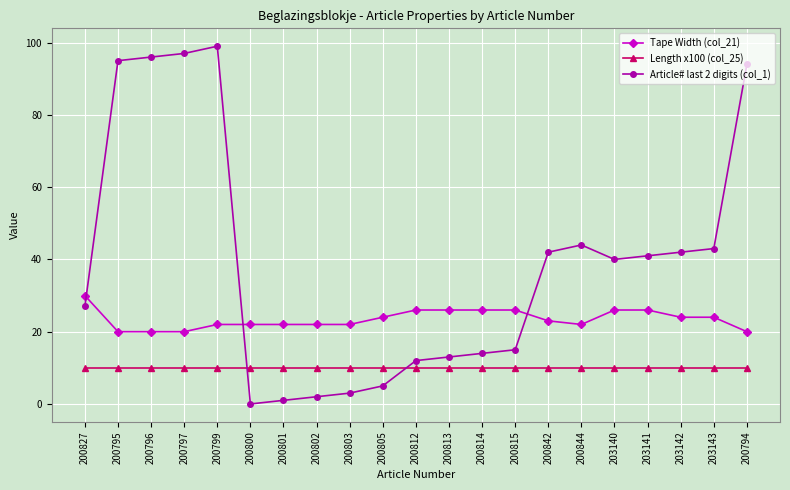

At which label does Article# last 2 digits (col_1) first exceed 40?

200795